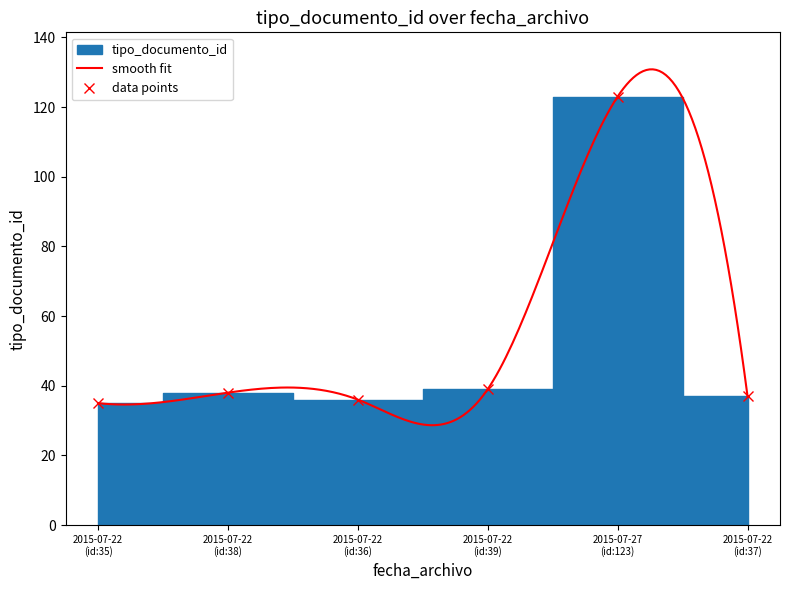

How many lines are shown in the chart?

1